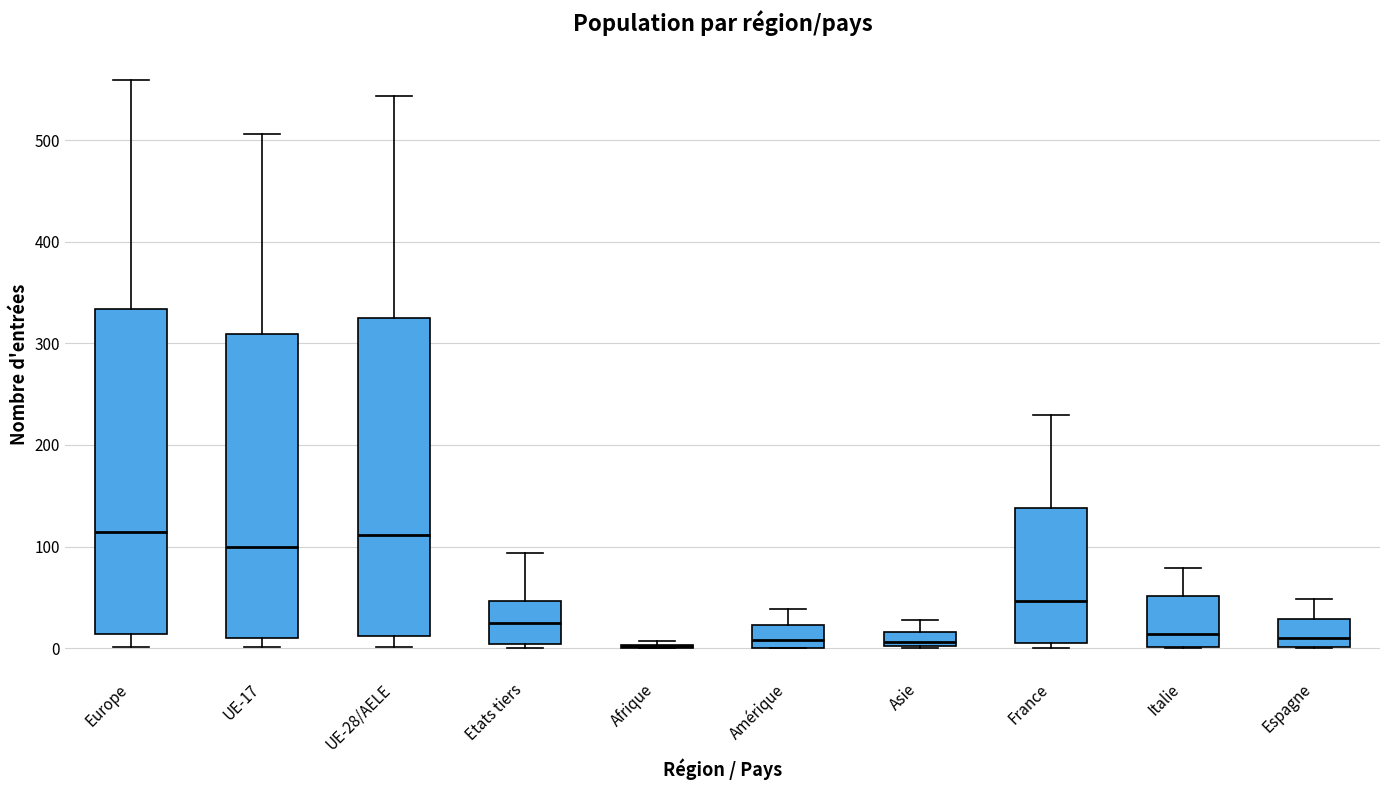

Where does the median line of the box for France sit on the y-axis? The values are not printed on the chart, so give them approximately, as read against the axis.

50